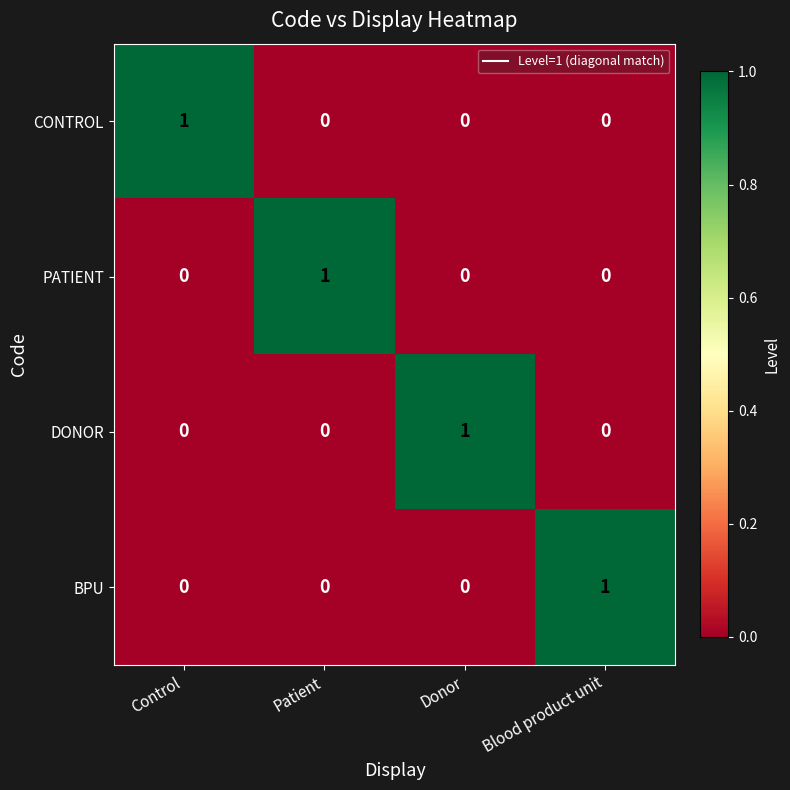

Which category has the highest value in the DONOR series?

Donor